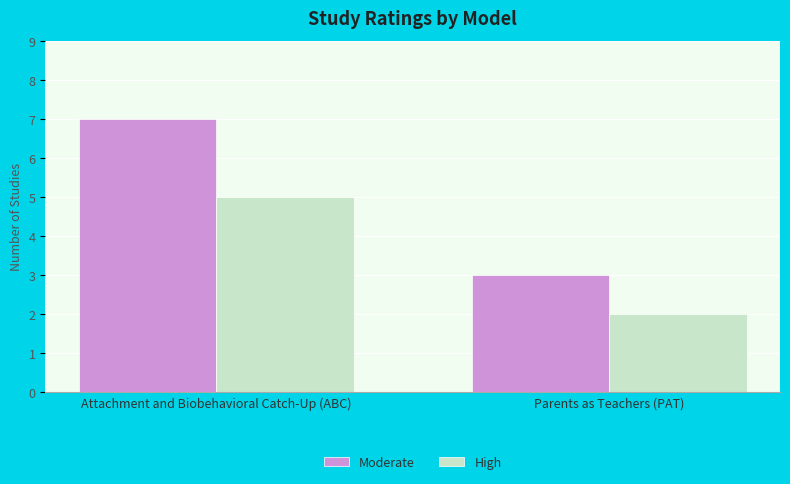

Reading left to right, transcribe all the data shown in this chart.

Moderate: 7	3
High: 5	2